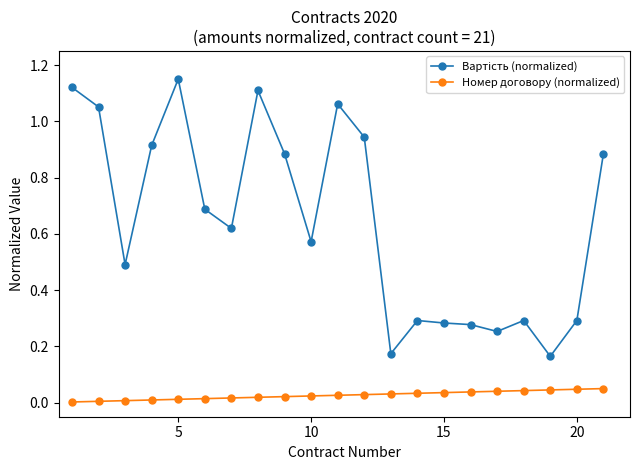

Is this an area chart (filled region under the line)?

No